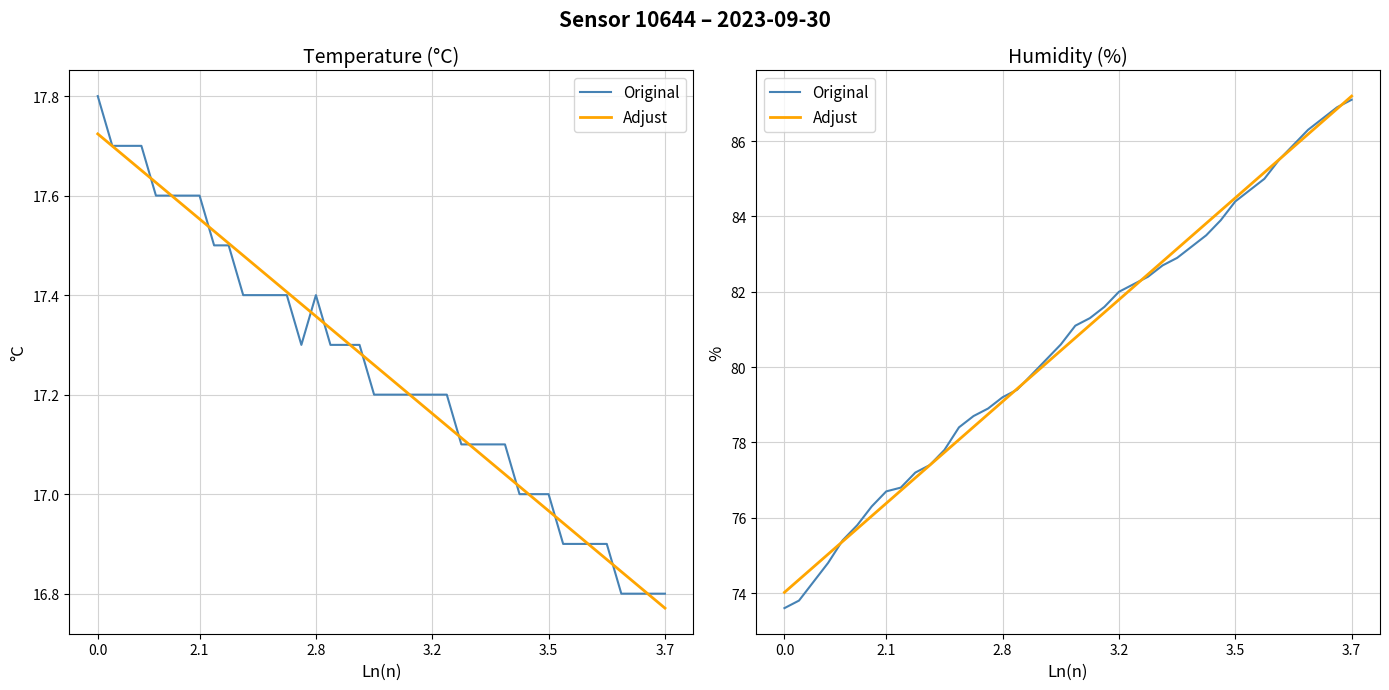

How many times do Adjust and Original cross each other?

6